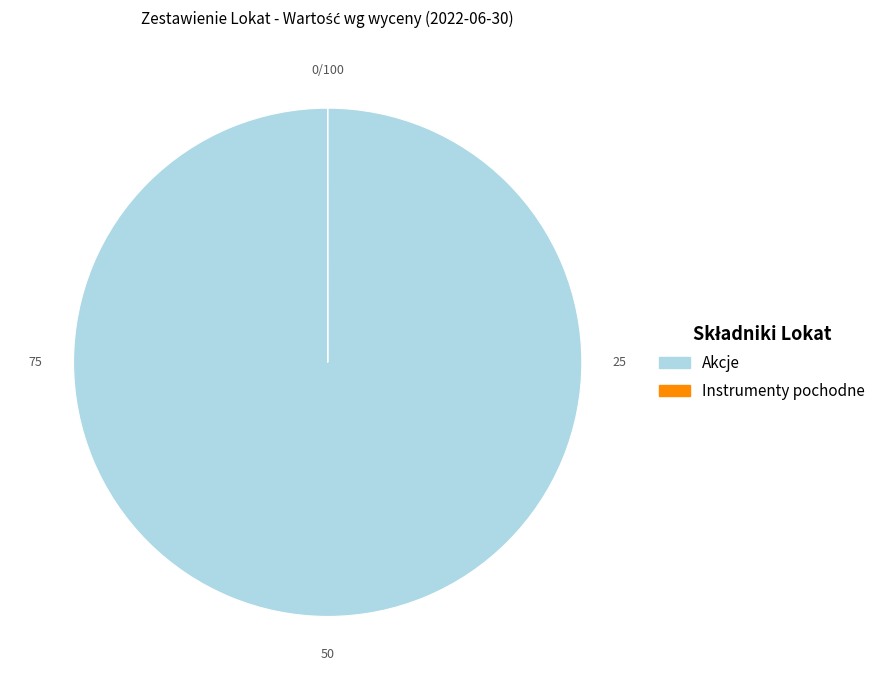

Which slice is the largest?

Akcje